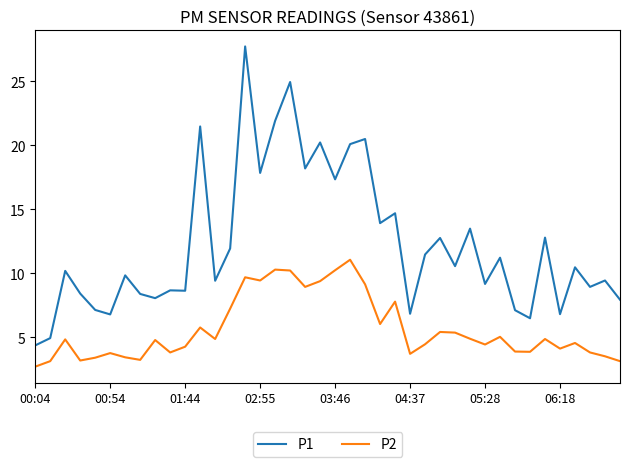

What is the smallest value displayed?

2.7